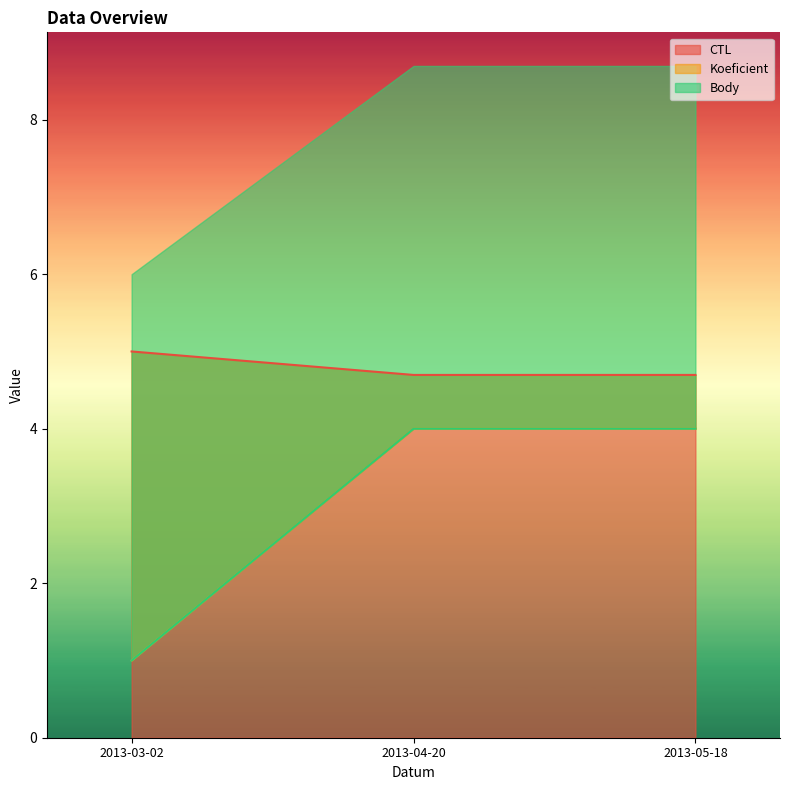

Reading left to right, transcribe all the data shown in this chart.

CTL: 5.0	4.7	4.7
Koeficient: 1.0	4.0	4.0
Body: 1.0	4.0	4.0